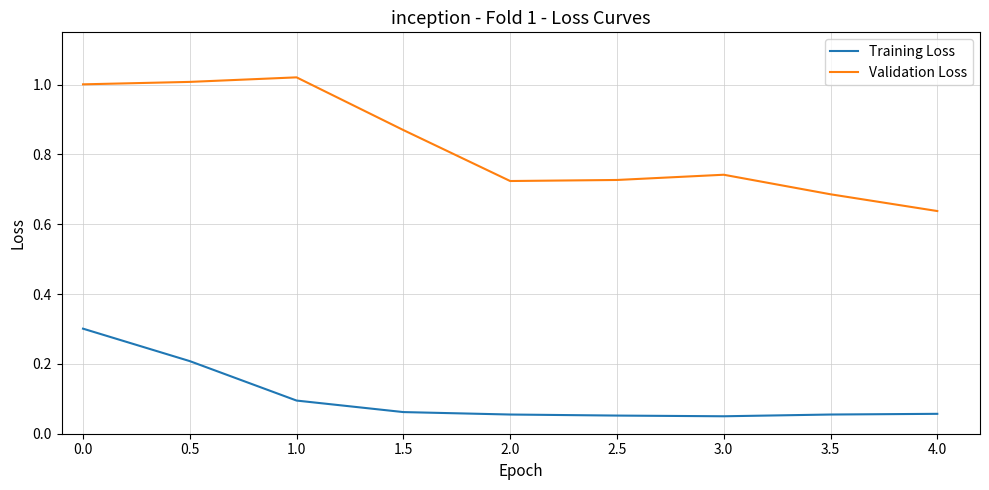

List the series in order of their overall mean, highest first.

Validation Loss, Training Loss